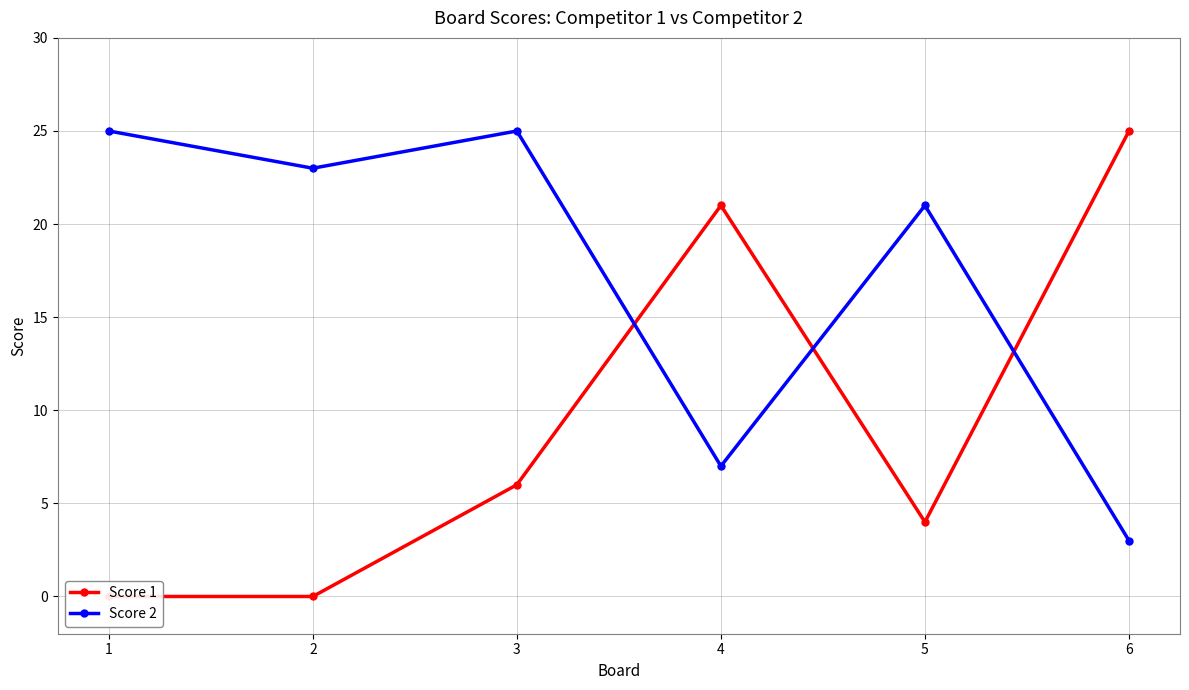

Which has a higher value, 5 or 3?

3